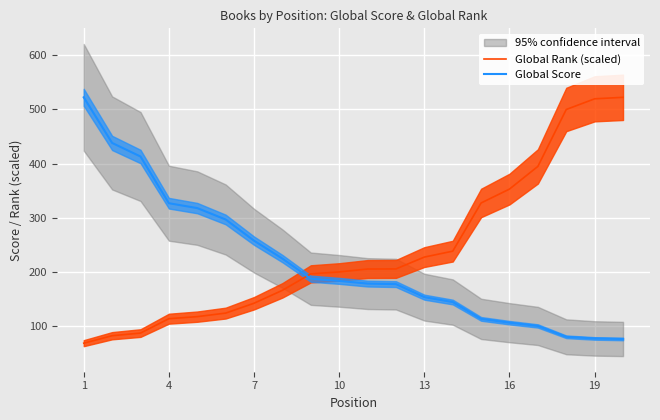

How many intersections are there between Global Rank (scaled) and Global Score?

1